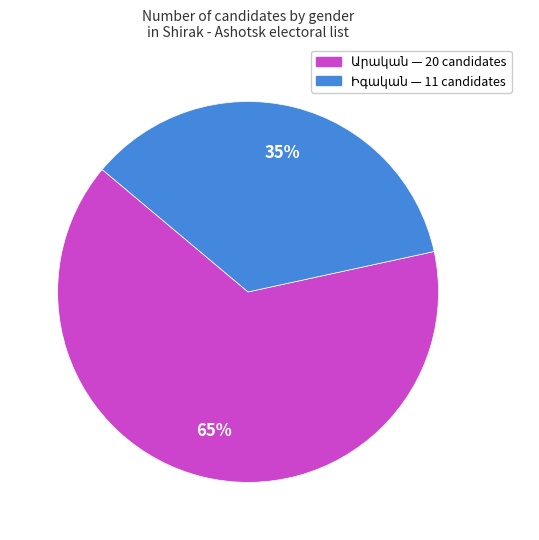

To the nearest percent, what is the average slice percentage?

50%